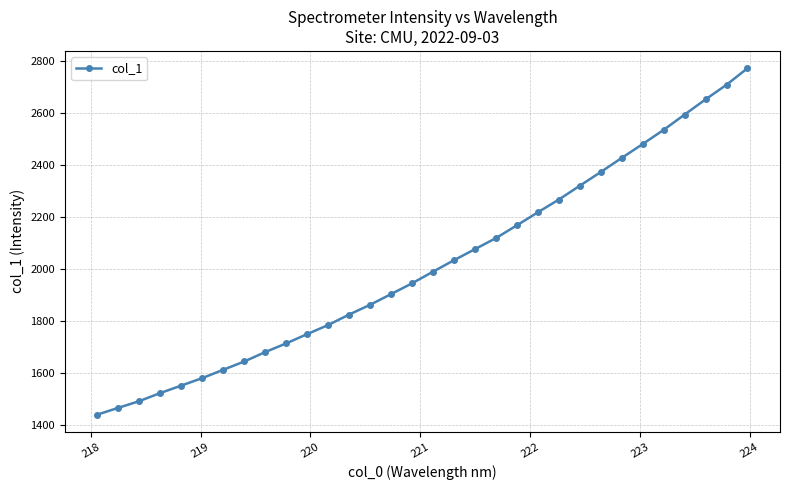

What is the value of the 5th point from the left?

1551.8